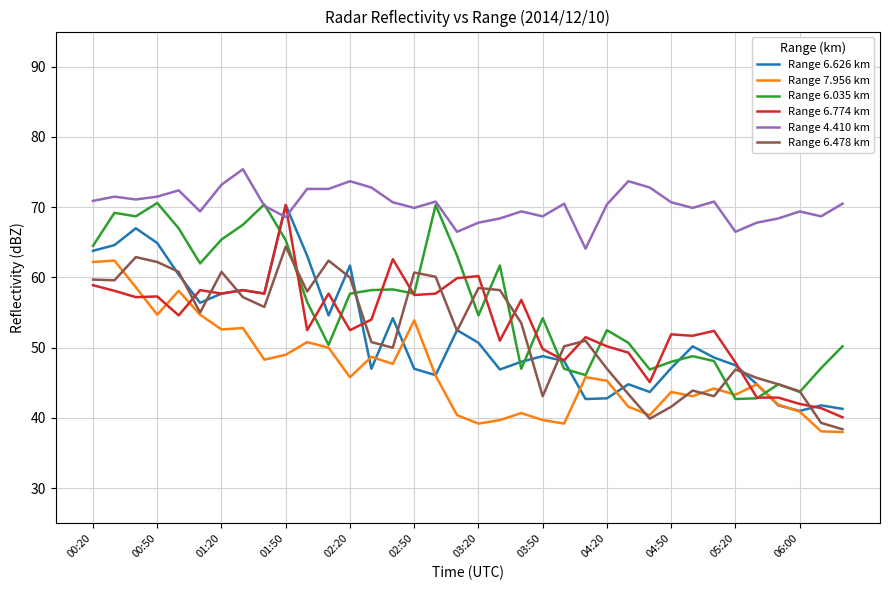

What is the maximum value shown in the chart?

75.4